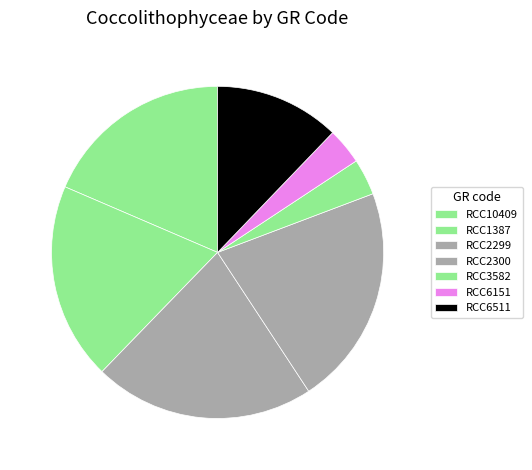

How many slices are in this pie chart?

7